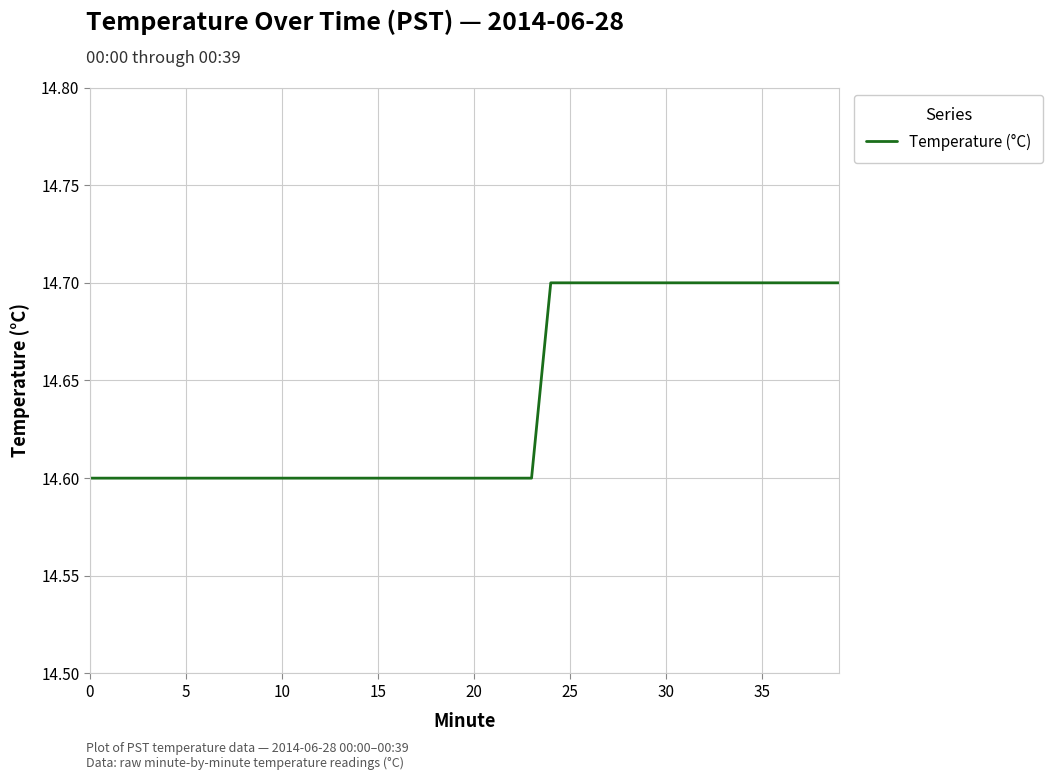

Reading left to right, transcribe all the data shown in this chart.

14.6	14.6	14.6	14.6	14.6	14.6	14.6	14.6	14.6	14.6	14.6	14.6	14.6	14.6	14.6	14.6	14.6	14.6	14.6	14.6	14.6	14.6	14.6	14.6	14.7	14.7	14.7	14.7	14.7	14.7	14.7	14.7	14.7	14.7	14.7	14.7	14.7	14.7	14.7	14.7